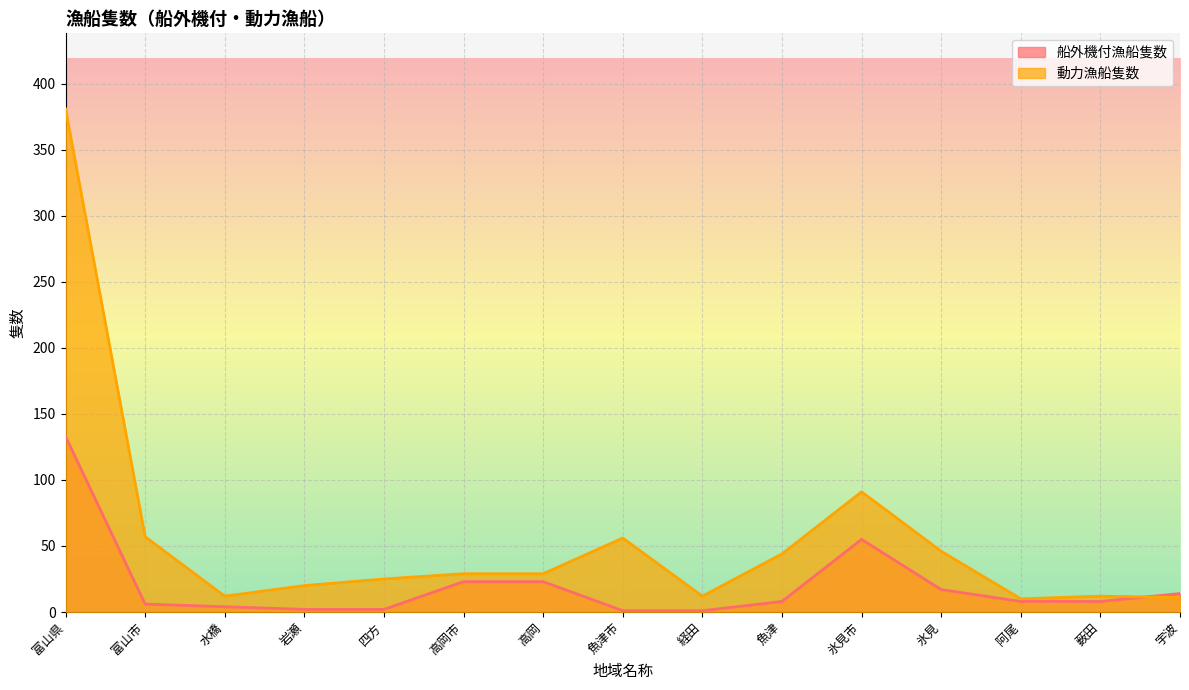

What is the greatest value displayed?

381